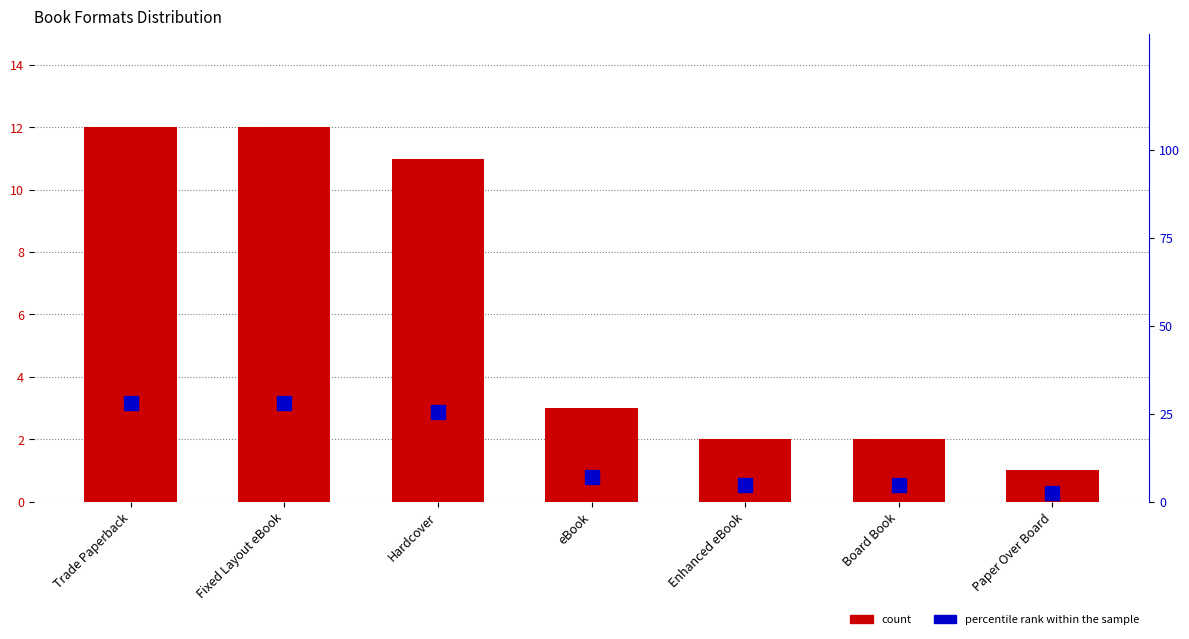

What are all the series names shown in the legend?

count, percentile rank within the sample